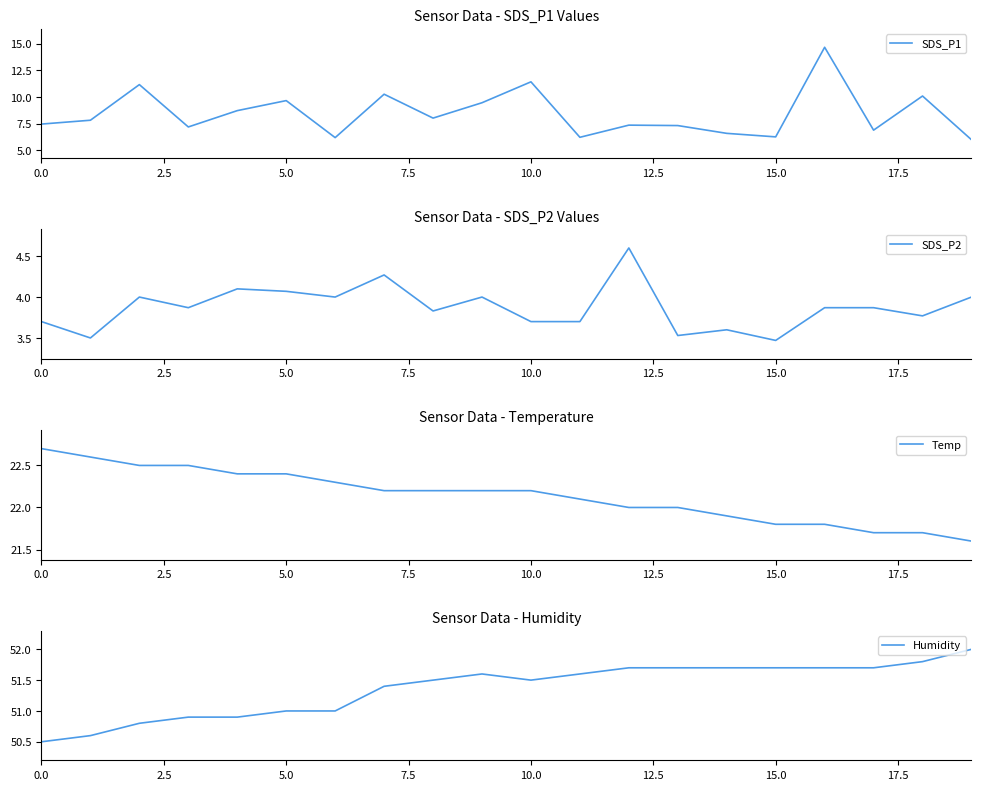

What is the average value of the SDS_P1 series?

8.4